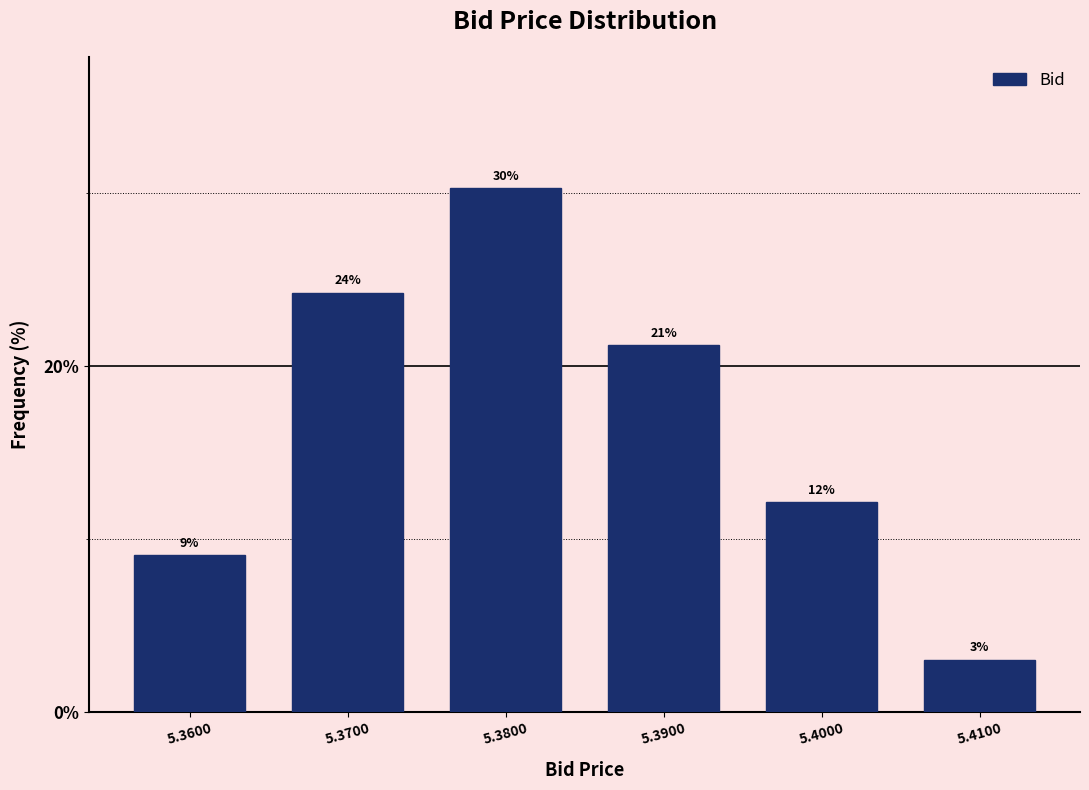

How many bars are there in total?

6